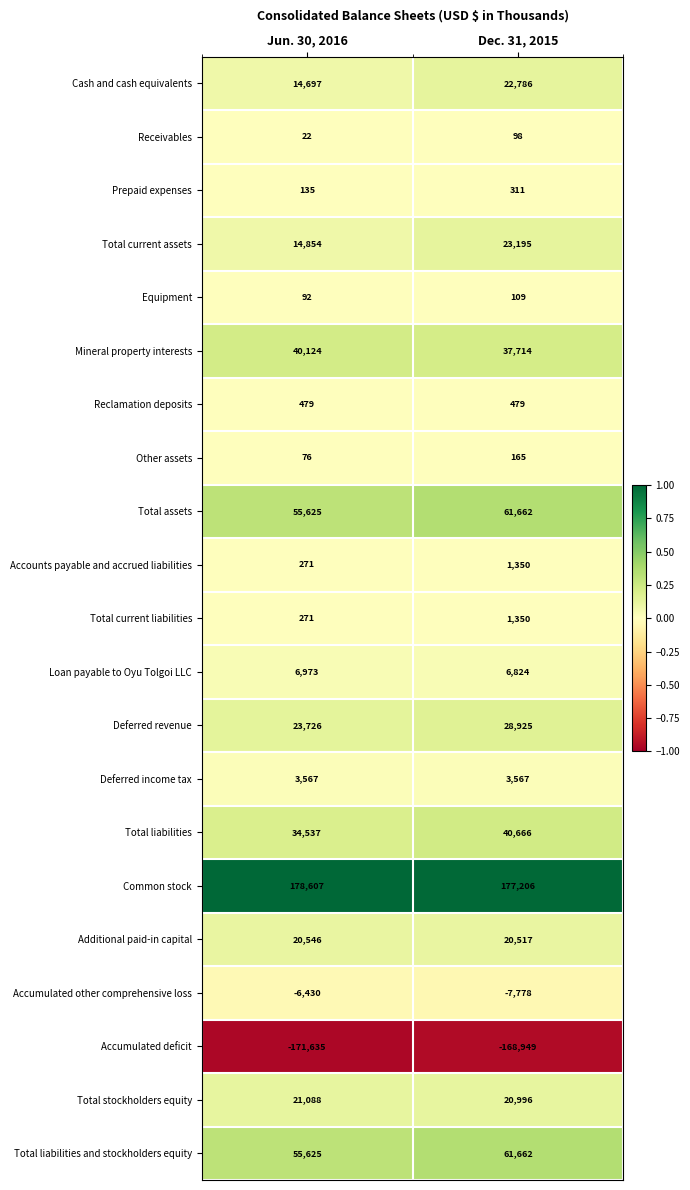

Is it true that Total current liabilities equals 1350 at Dec. 31, 2015?

True